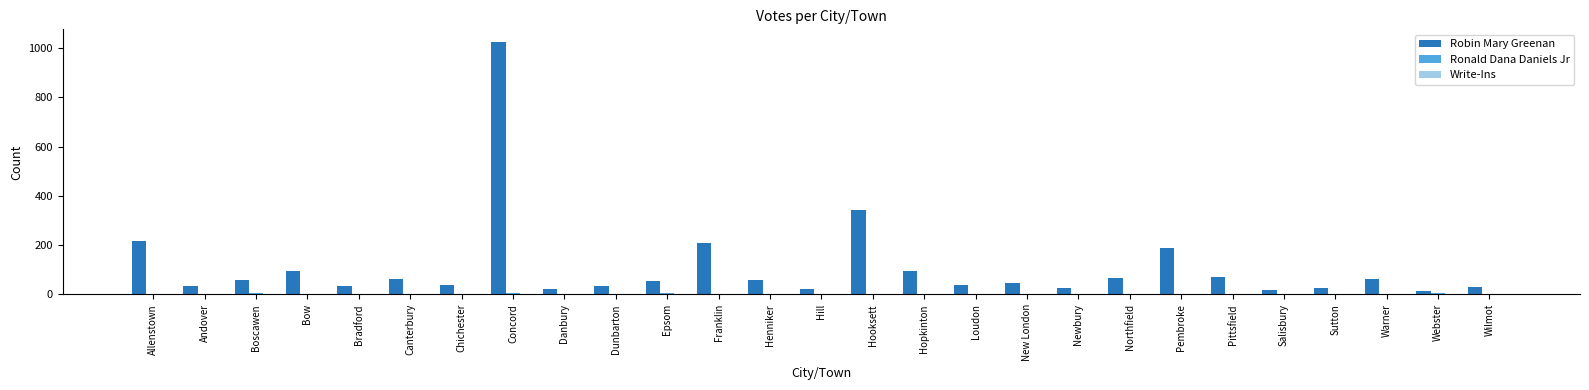

What is the maximum value shown in the chart?

1025